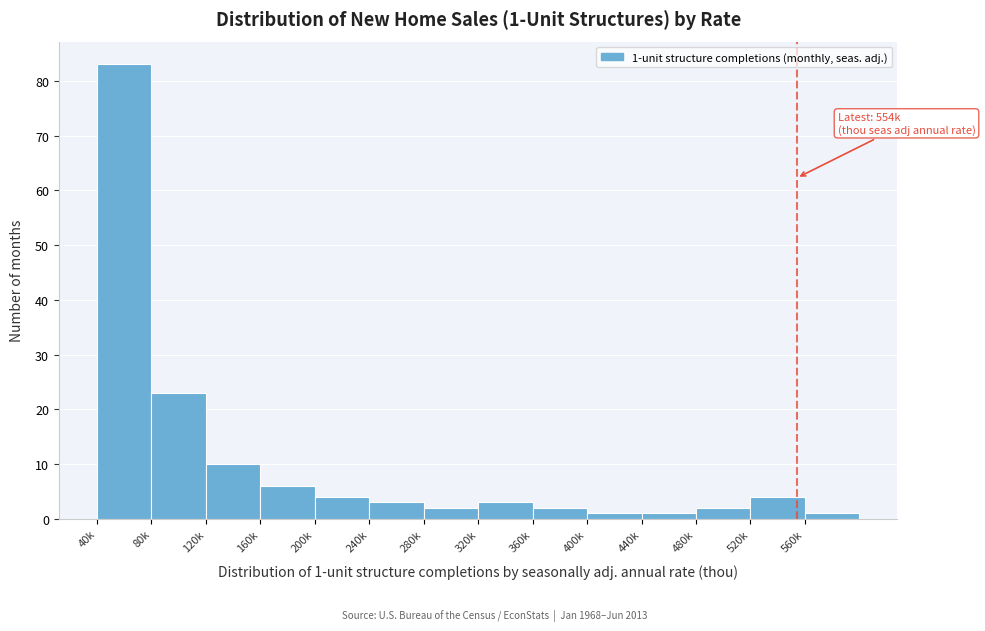

Reading left to right, transcribe all the data shown in this chart.

40k=83	80k=23	120k=10	160k=6	200k=4	240k=3	280k=2	320k=3	360k=2	400k=1	440k=1	480k=2	520k=4	560k=1